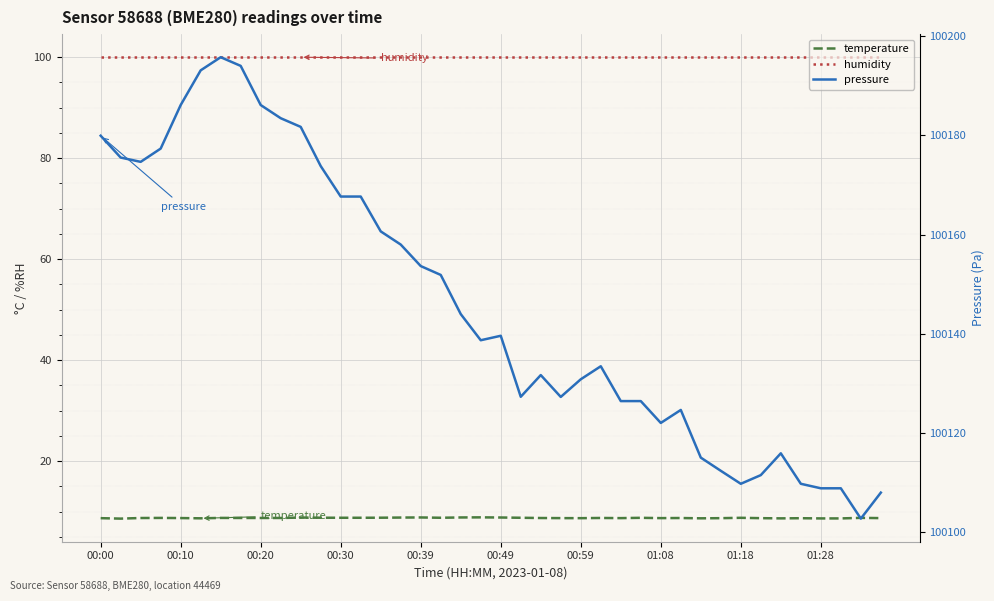

Count the number of categories in the chart.

40